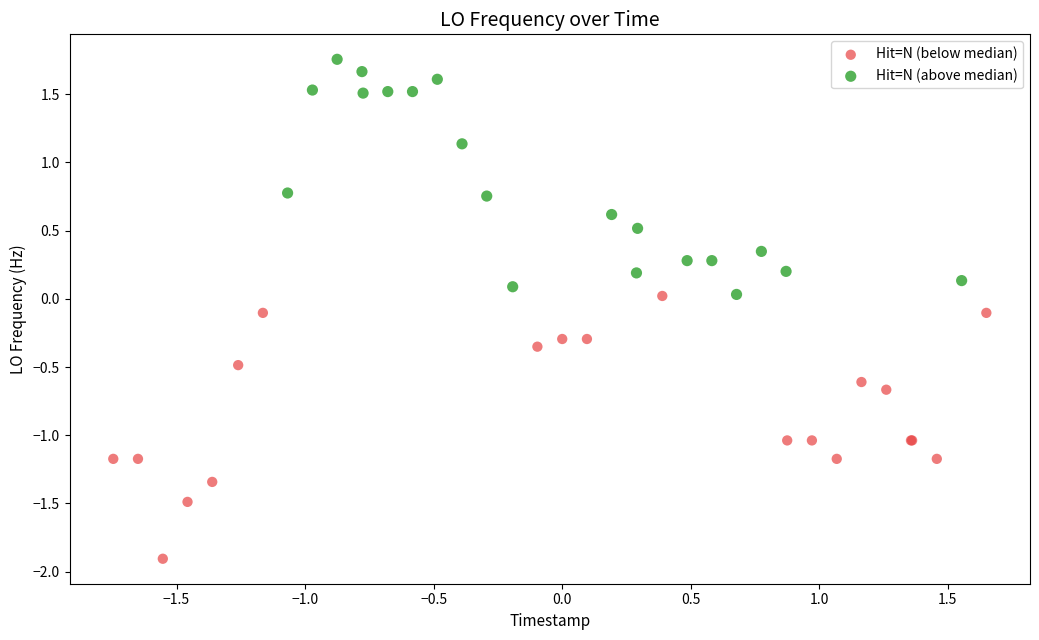

Which series contains the highest Y value?

Hit=N (above median)